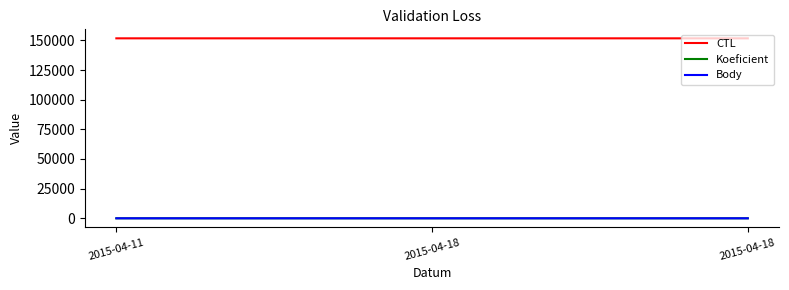

The Body series shows 7.0 at 2015-04-18. True or false?

True